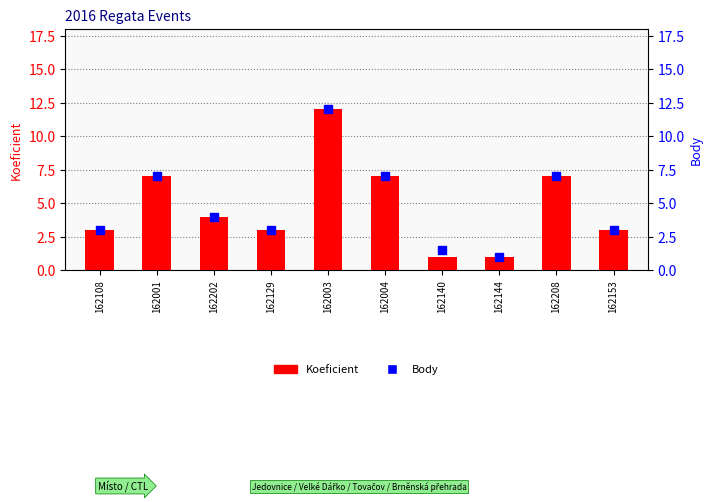

Reading left to right, what are all the values shown in this chart?

Koeficient: 3.0	7.0	4.0	3.0	12.0	7.0	1.0	1.0	7.0	3.0
Body: 3.0	7.0	4.0	3.0	12.0	7.0	1.5	1.0	7.0	3.0